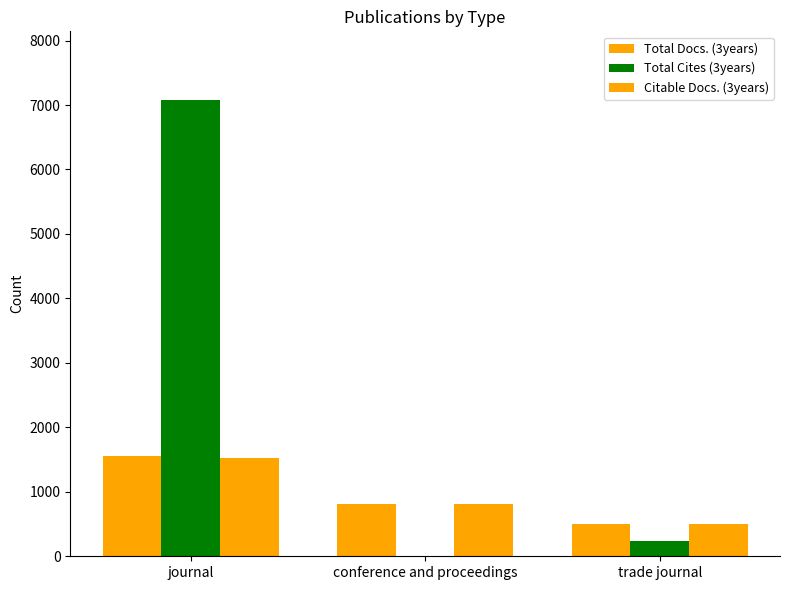

List the labels in order of Total Cites (3years) value, smallest first.

conference and proceedings, trade journal, journal